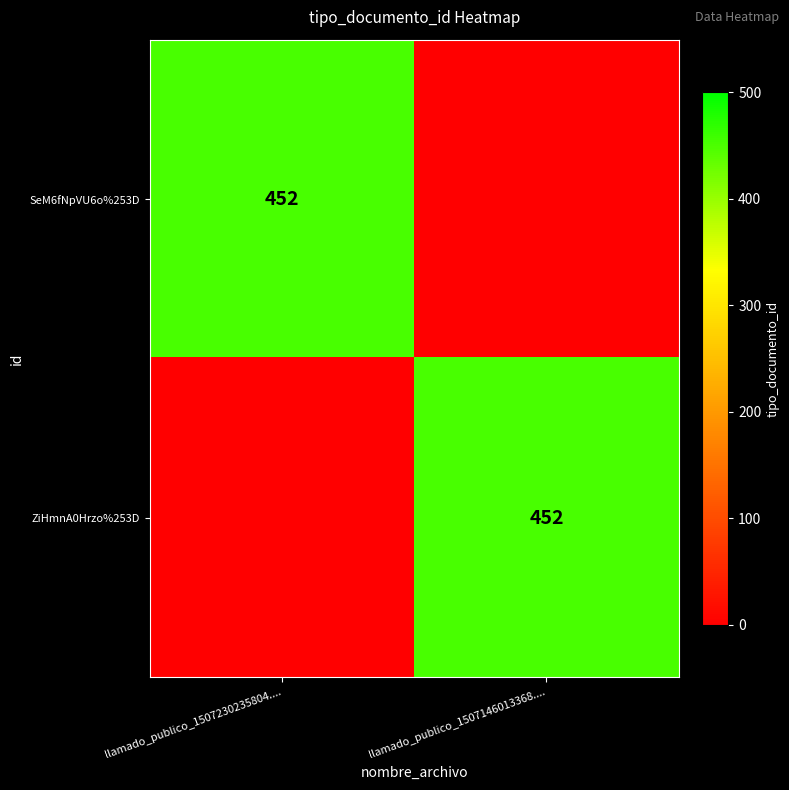

True or false: ZiHmnA0Hrzo%253D has a value of 810 at llamado_publico_1507146013368.....

False